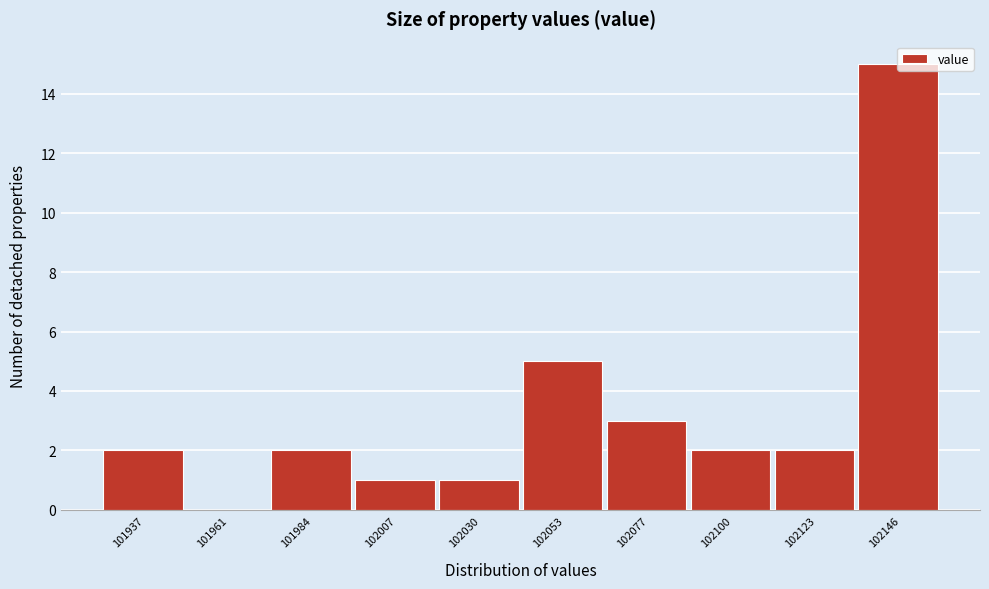

What is the sum of the values at 101937 and 102146?

17